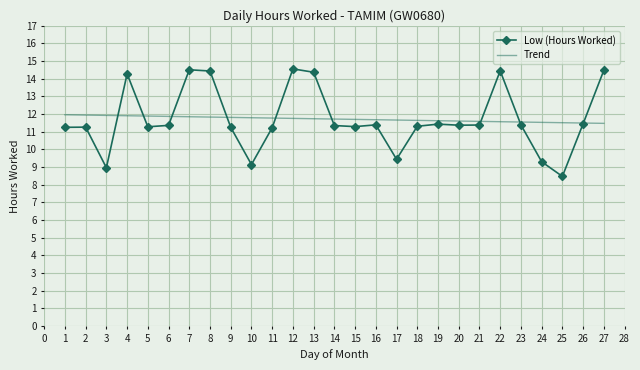

What value does the Trend series have at 18?

11.6